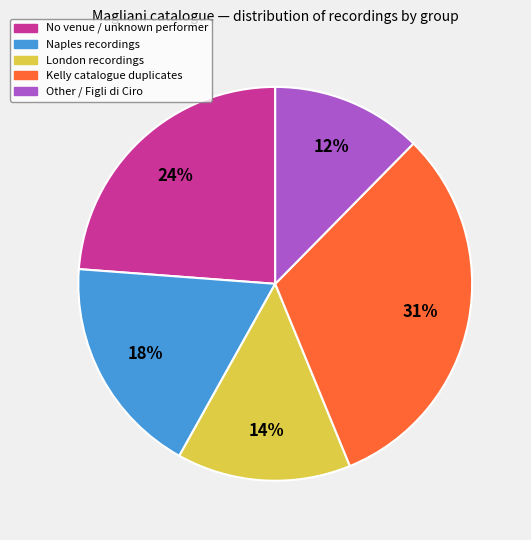

Is there a majority slice in this chart?

No